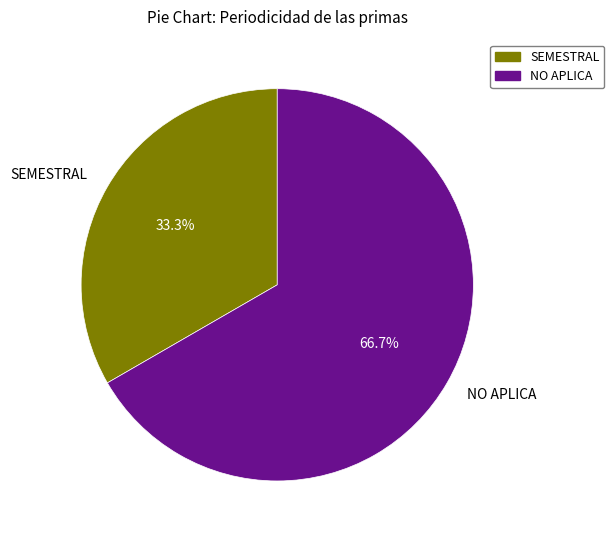

What is the smallest slice in the pie chart?

SEMESTRAL